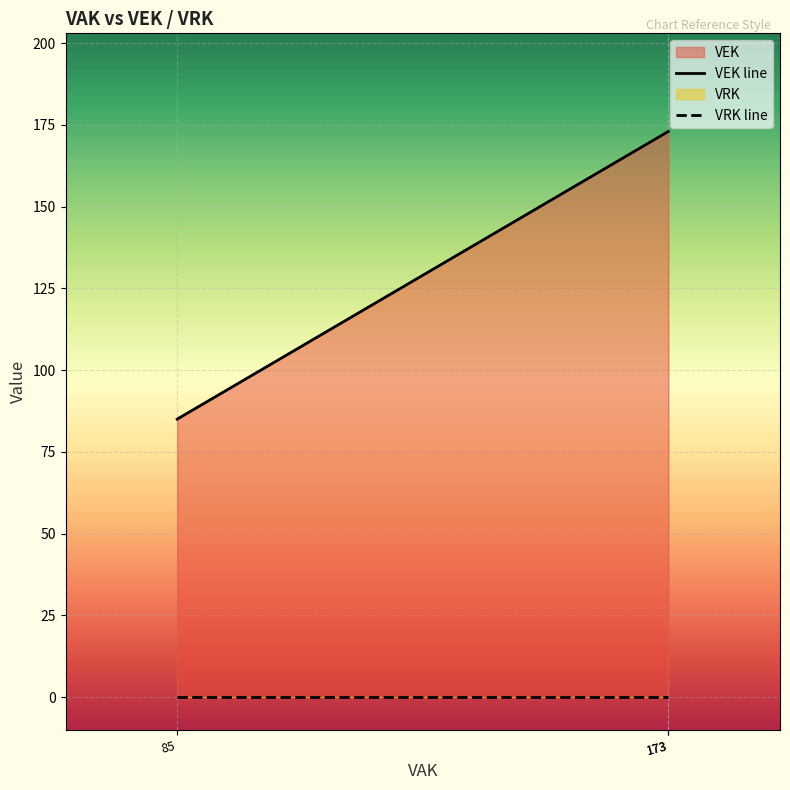

Which label corresponds to the largest value in the chart?

173